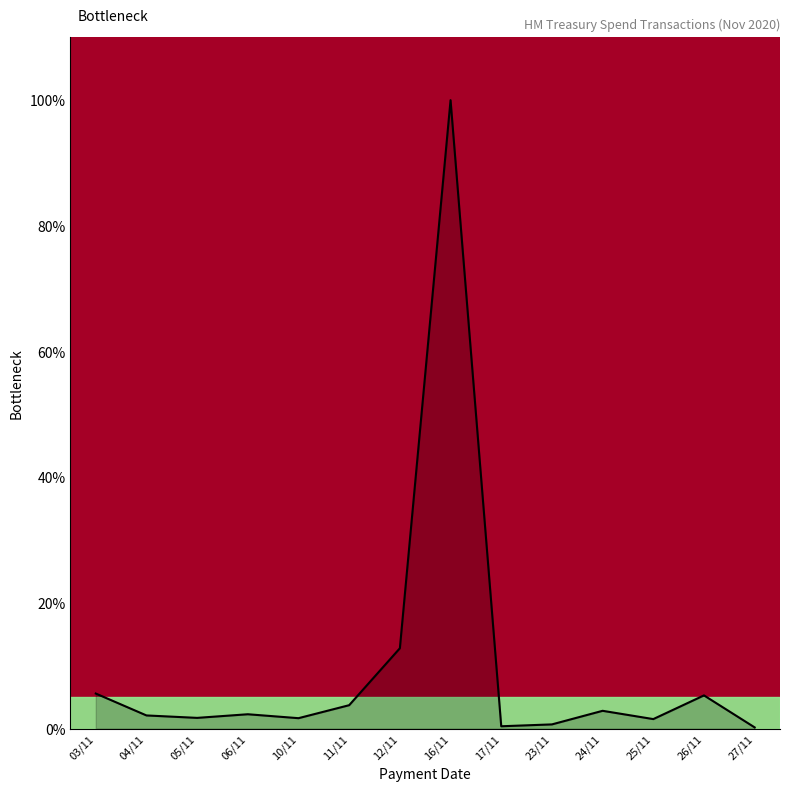

What is the greatest value displayed?

100.0